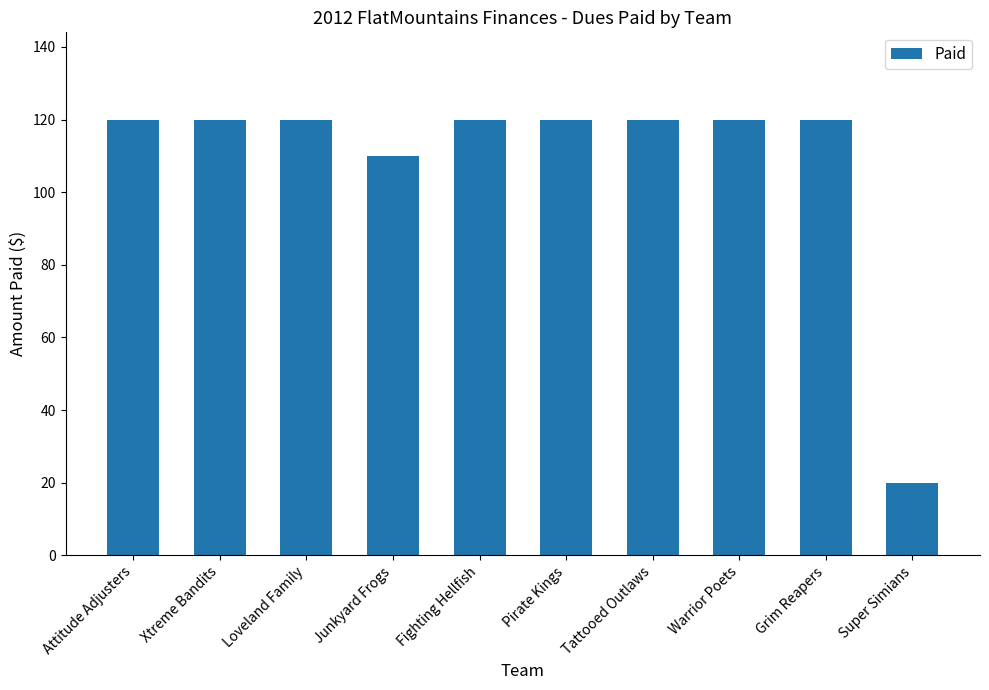

Reading left to right, transcribe all the data shown in this chart.

120	120	120	110	120	120	120	120	120	20